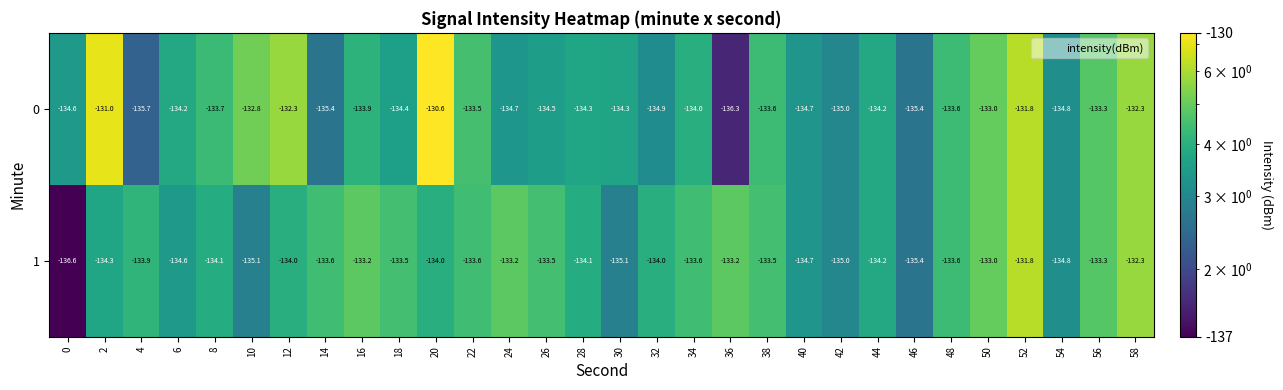

What is the difference between the highest and lowest values at 36?

3.1